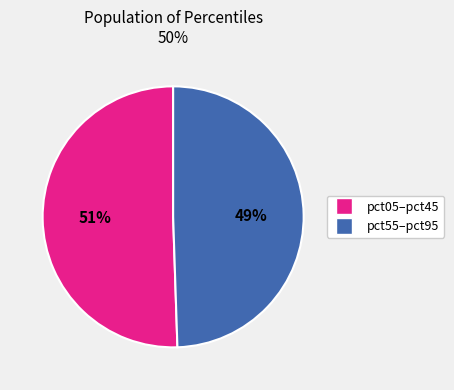

To the nearest percent, what is the average slice percentage?

50%